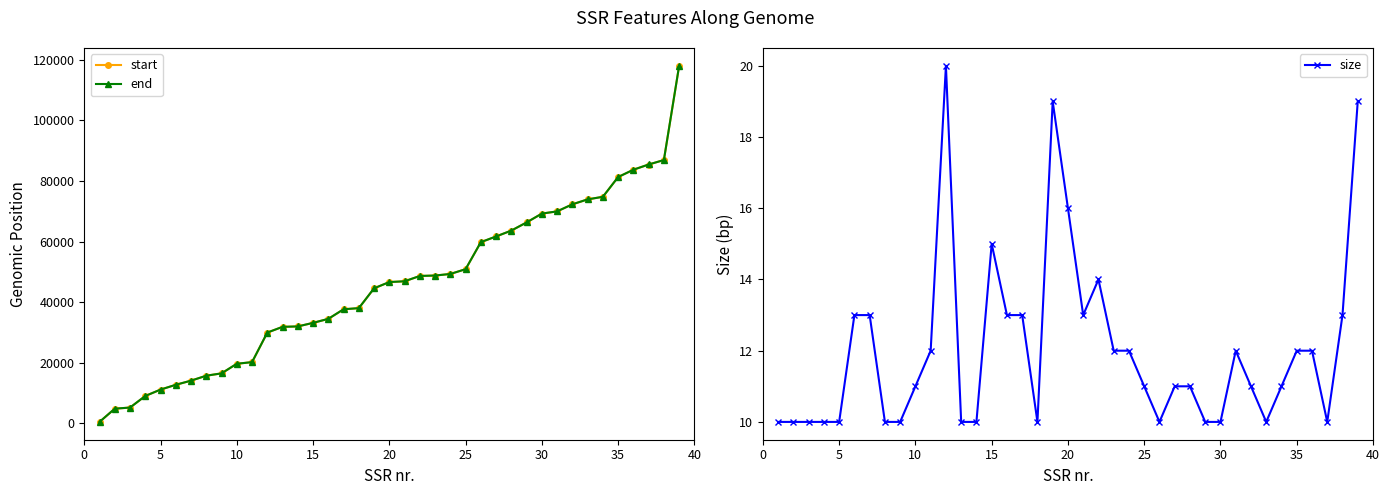

What is the average value of the start series?

45360